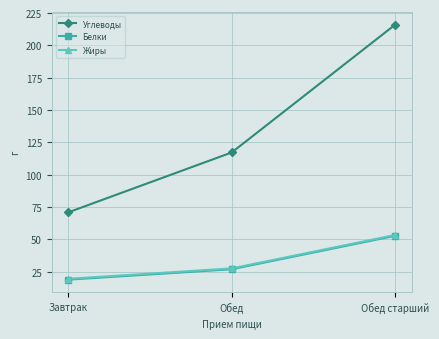

What is the difference between the highest and lowest values at Обед старший?

163.3